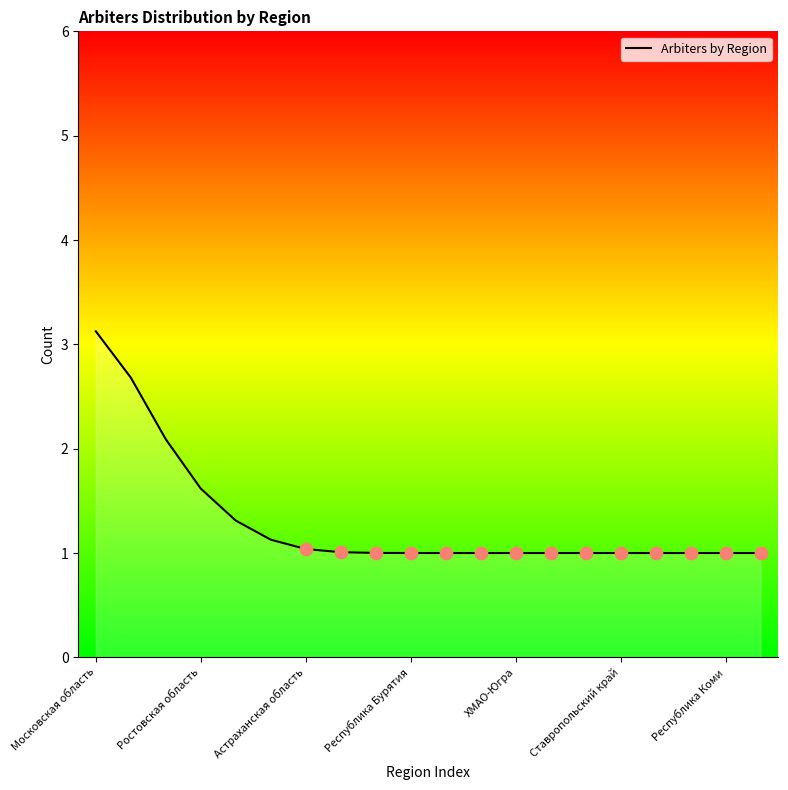

What is the greatest value displayed?

3.1